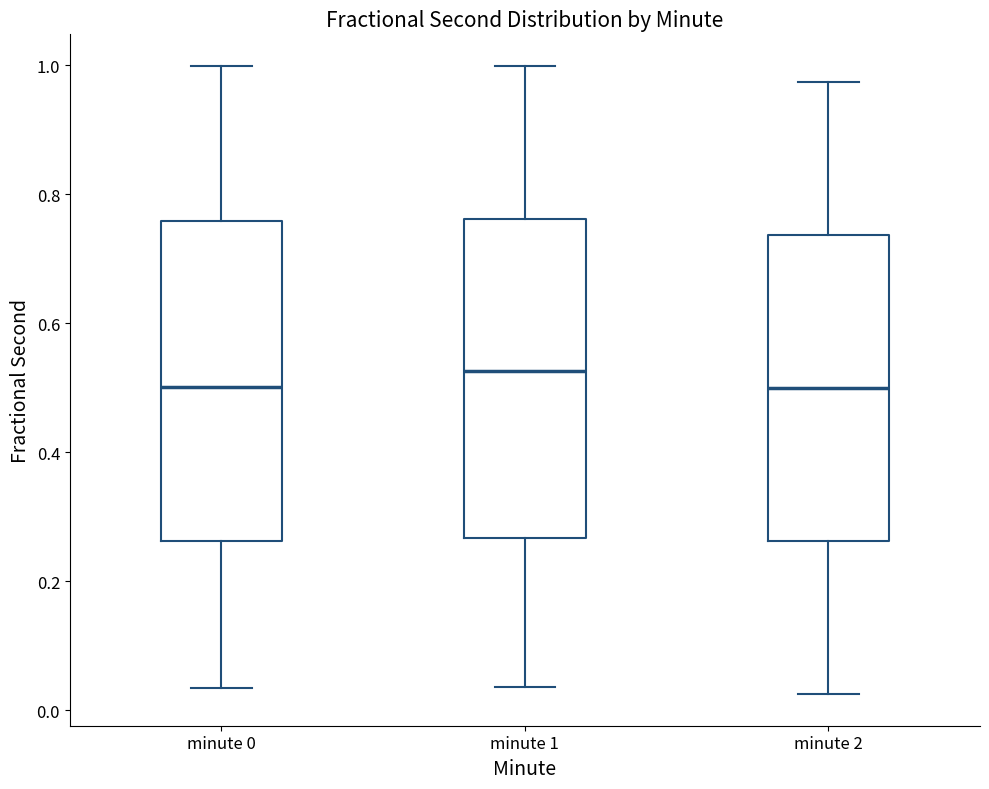

Where does the median line of the box for minute 2 sit on the y-axis? The values are not printed on the chart, so give them approximately, as read against the axis.

0.50